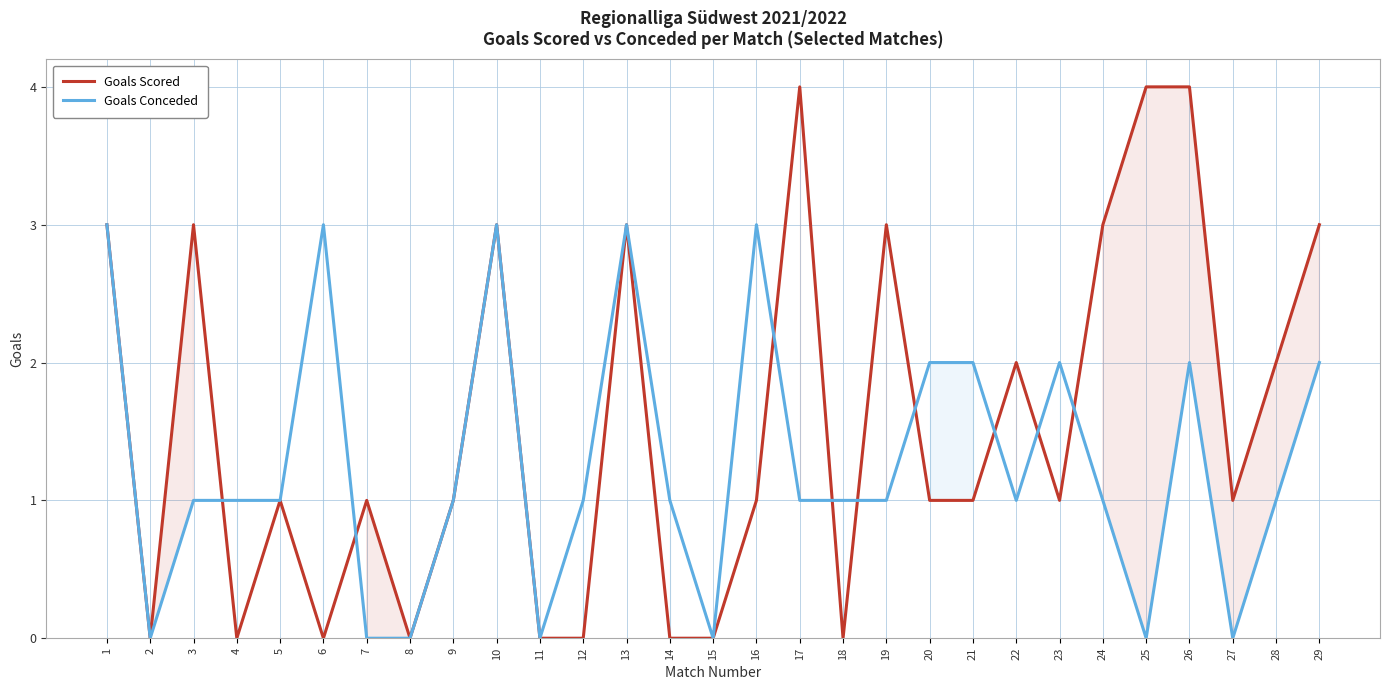

What is the difference between the second highest and minimum values in the Goals Conceded series?

3